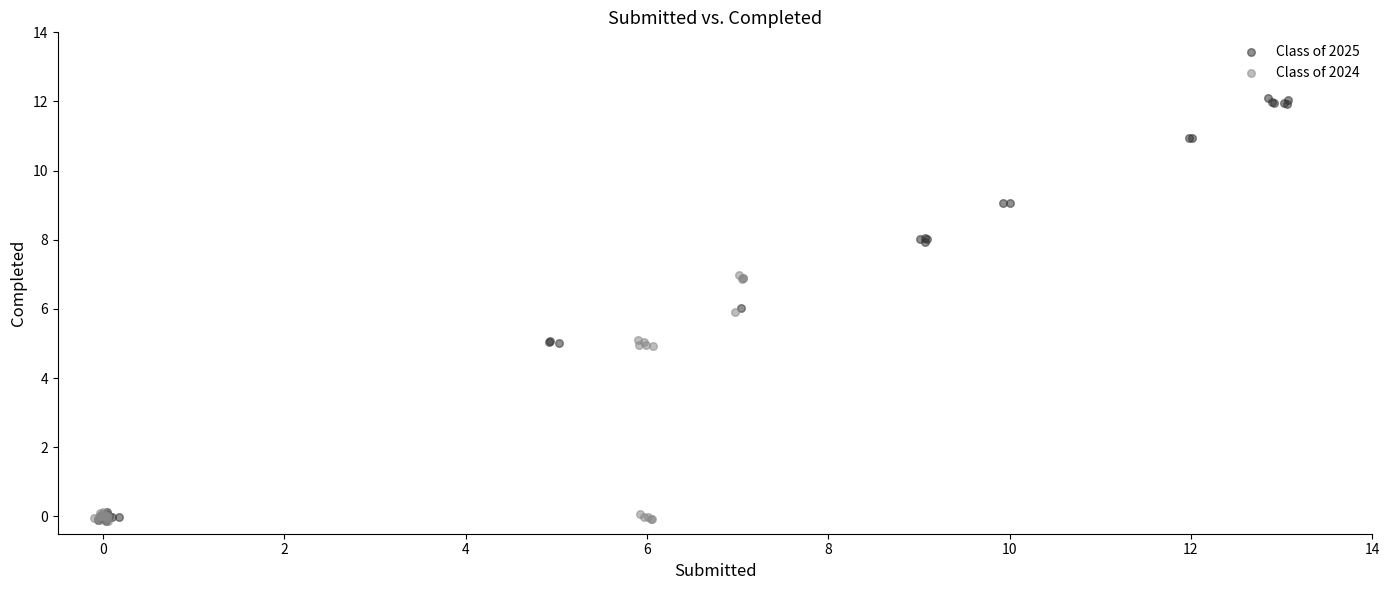

Which series contains the highest Y value?

Class of 2025